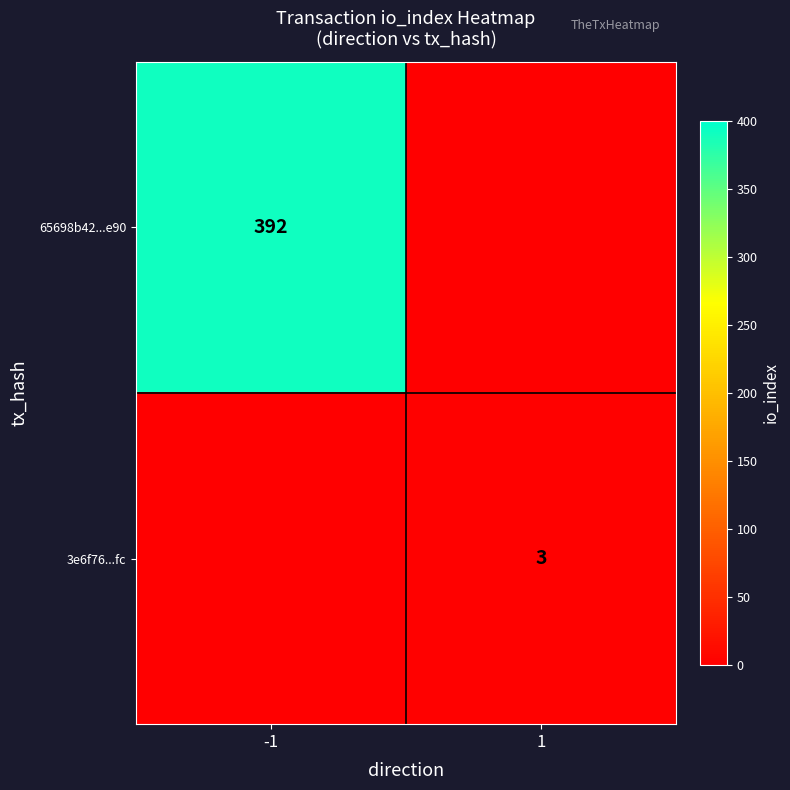

The value of 3e6f76...fc at 1 is 1. True or false?

False